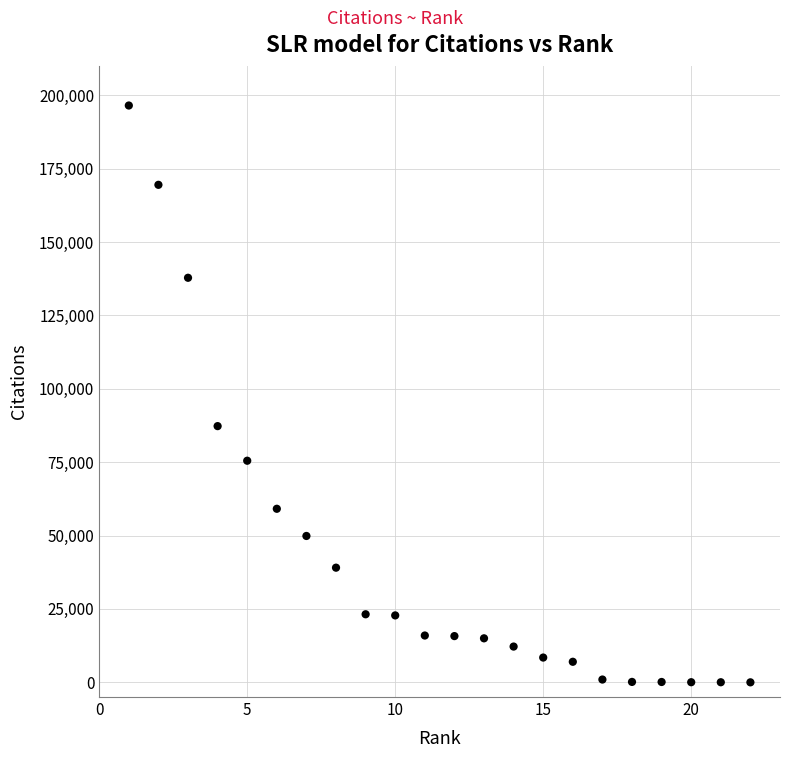

What Y value in the scatter plot is closest to 98255?

87286